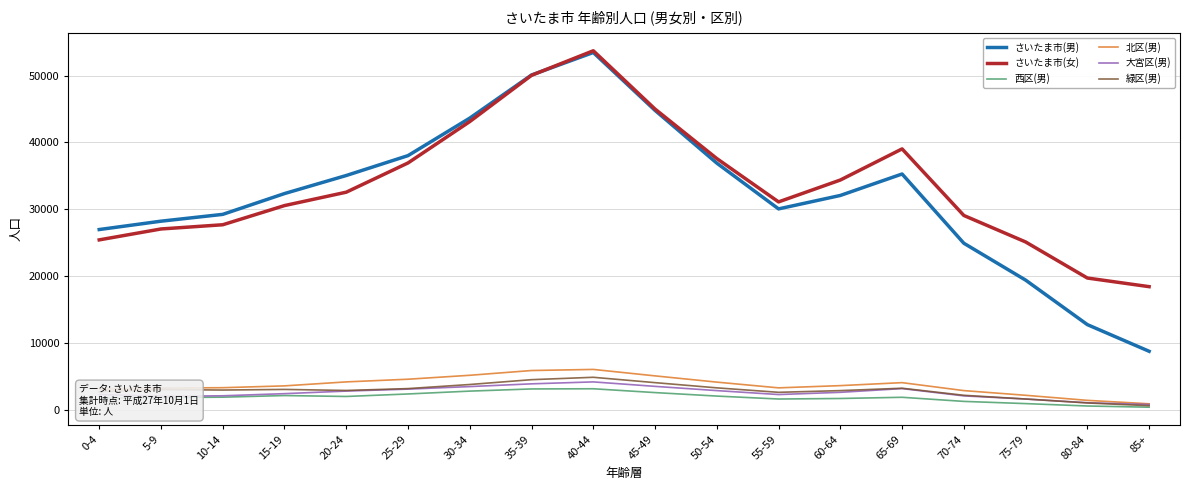

What is the smallest value displayed?

456